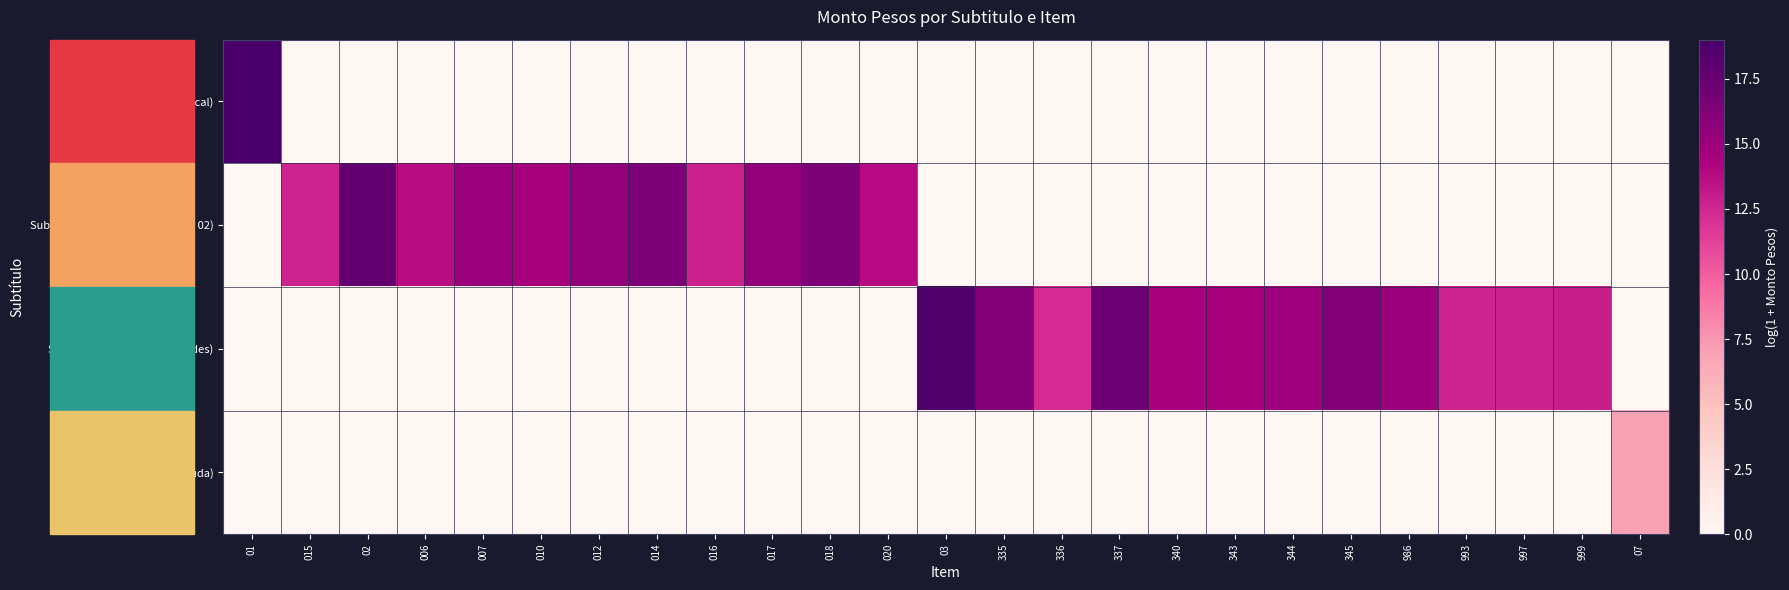

Rank the series at 016 from lowest to highest value.

Subtitulo 09 (Aporte Fiscal), Subtitulo 24 (A Otras Entidades), Subtitulo 34 (Deuda), Subtitulo 24 (Al Sector Privado / 02)